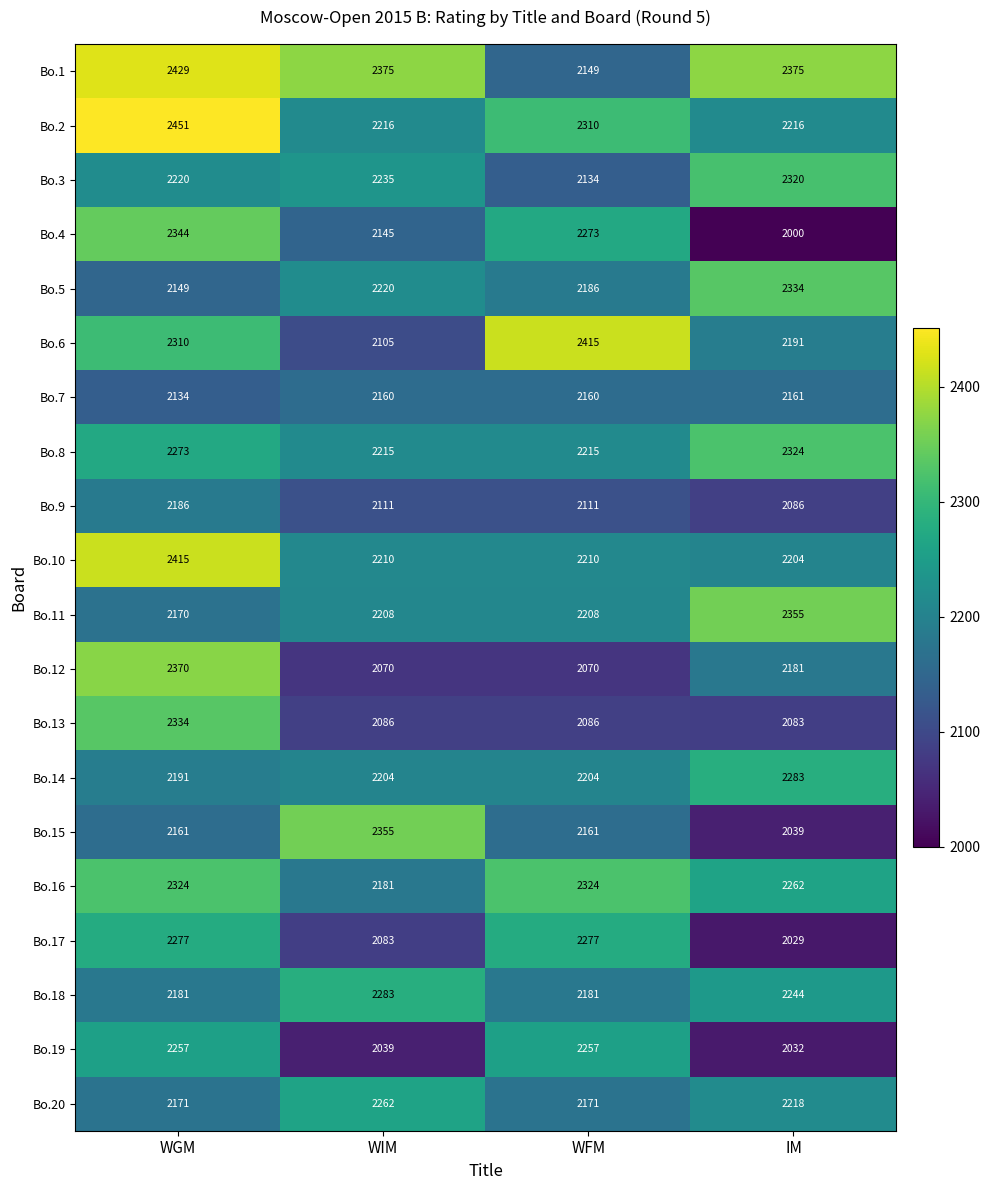

What is the difference between the highest and lowest values at IM?

375